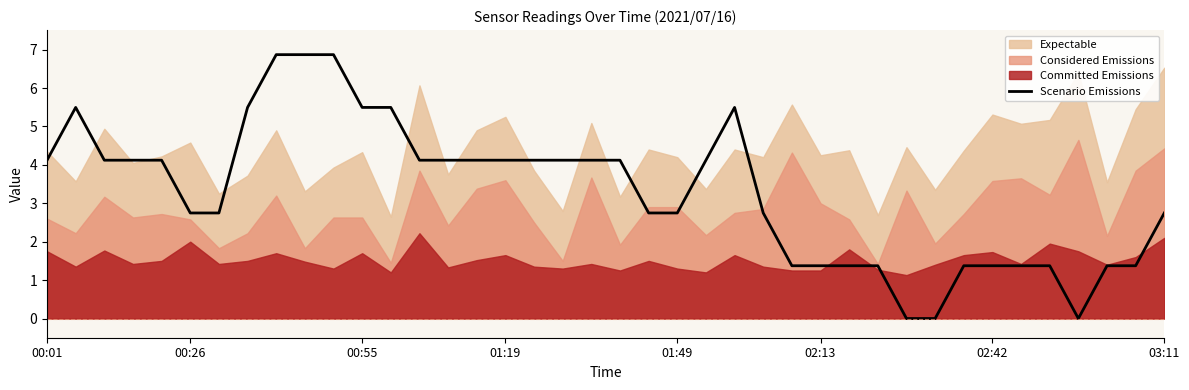

At which label does Scenario Emissions first exceed 4?

00:01